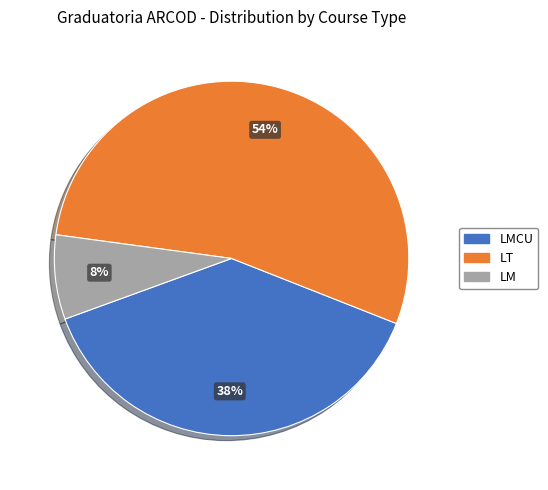

How many segments does this pie chart have?

3